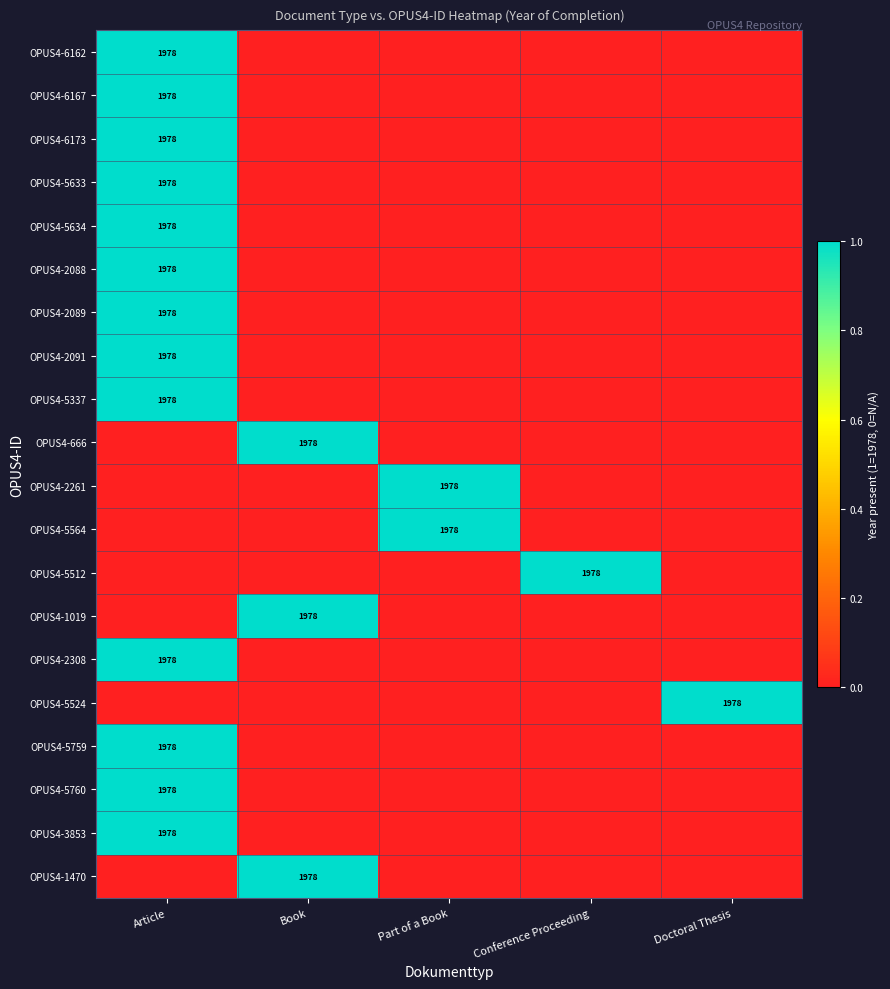

Is it true that OPUS4-5337 equals 581 at Article?

False